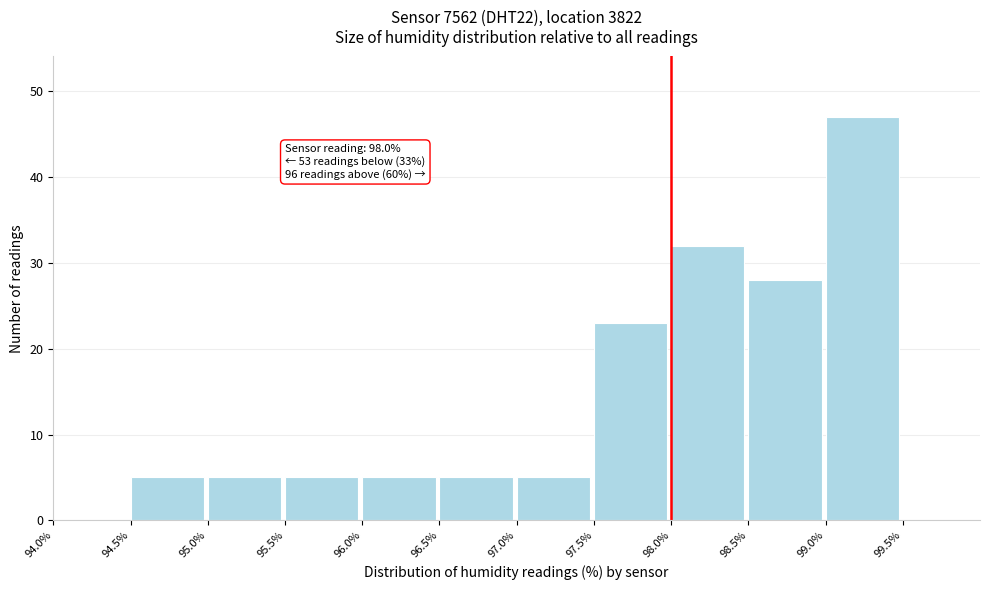

Over which range of the x-axis is the bar tallest?

99.0 to 99.5